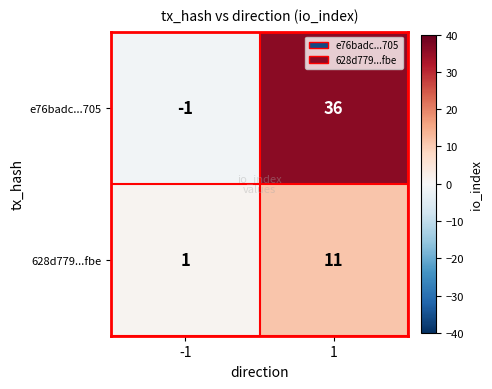

What is the average value of the e76badc...705 series?

18